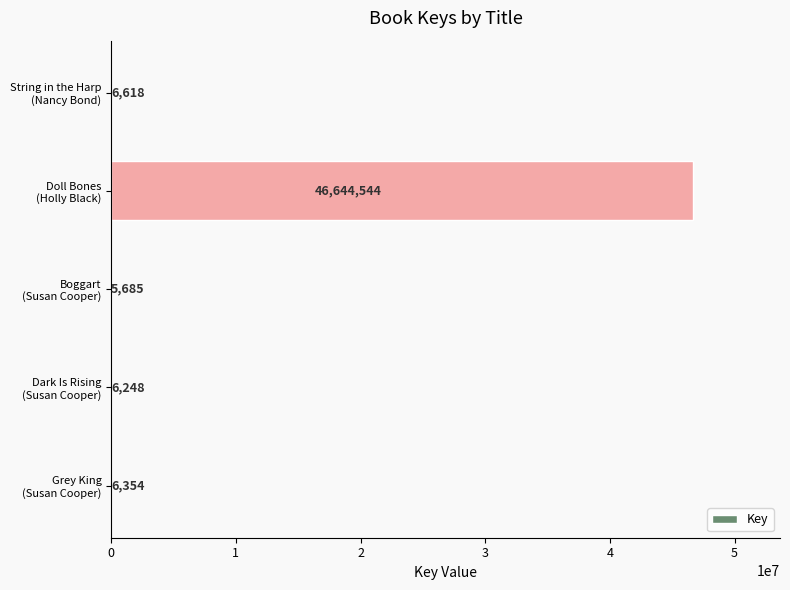

Count the number of data series in this chart.

1